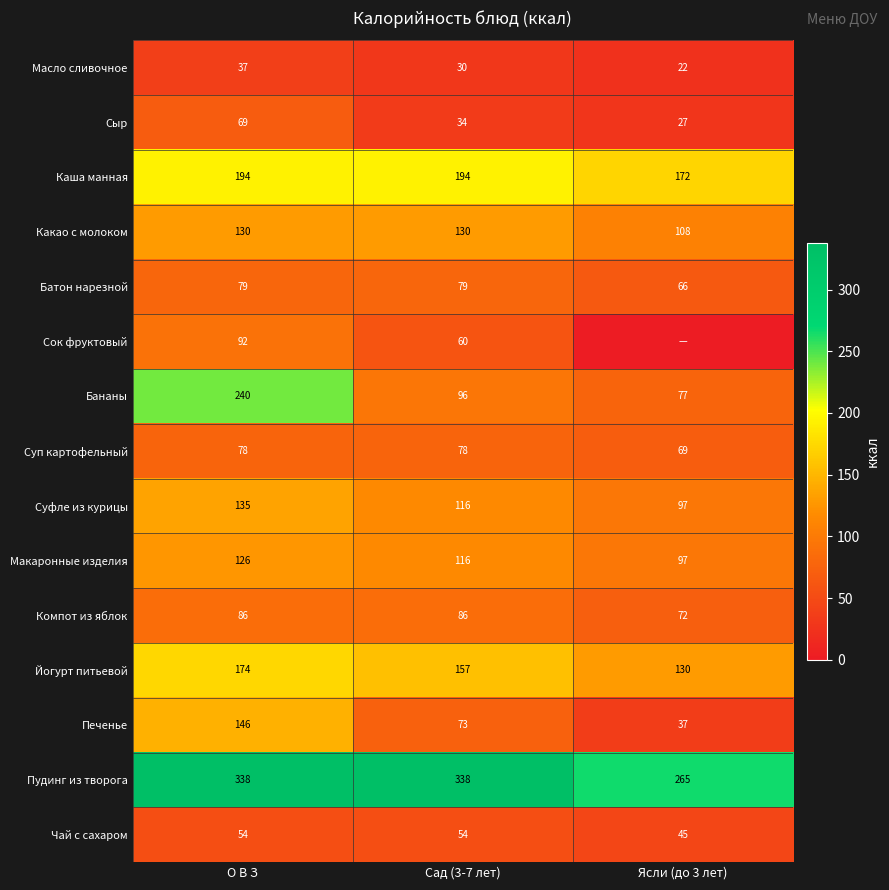

List the labels in order of Бананы value, smallest first.

Ясли (до 3 лет), Сад (3-7 лет), О В З